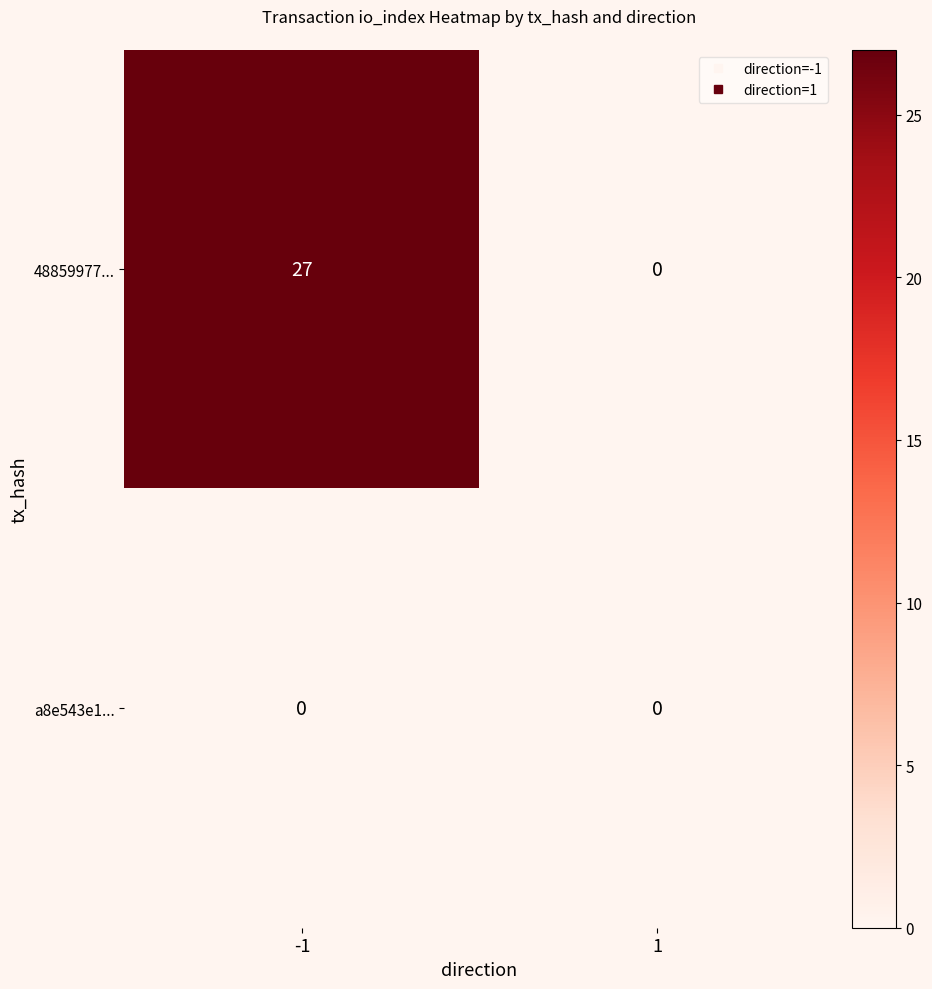

Which series has the largest total across all categories?

48859977...